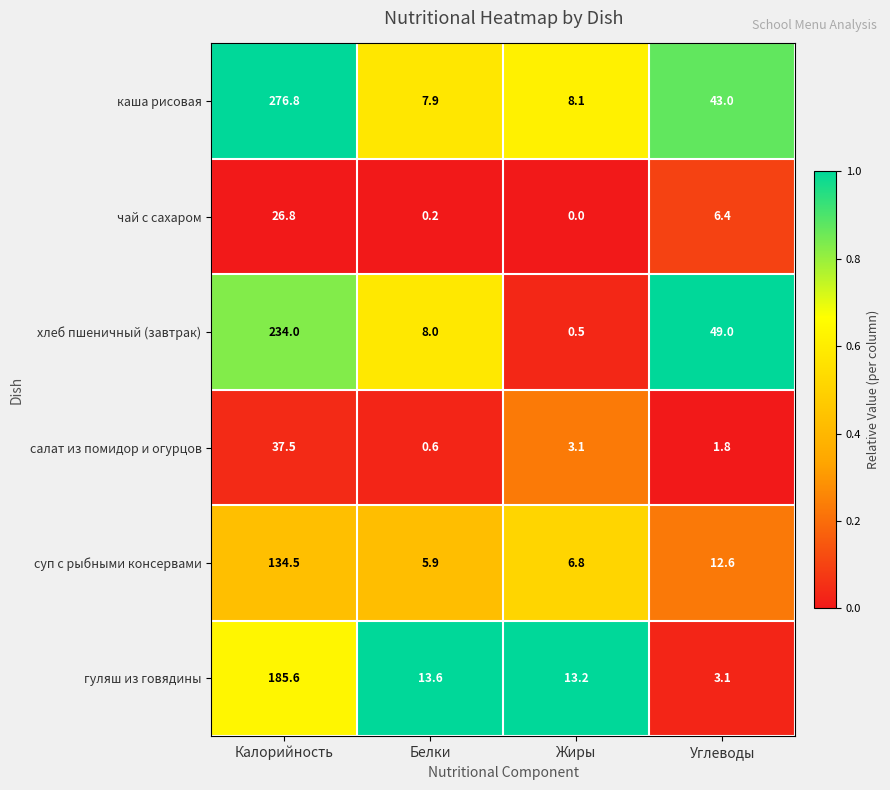

At which category is the sum across all series the highest?

Калорийность